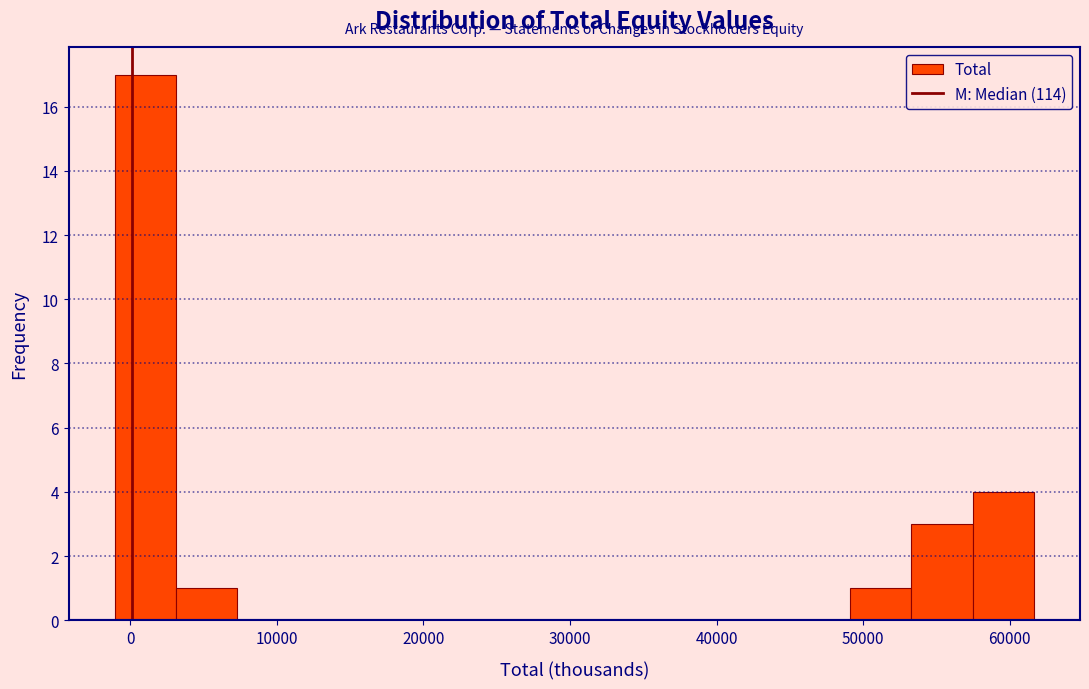

What is the height of the bar covering 57000 to 62000 on the x-axis? Neither the bar edges nor the heights are printed on the chart, so give them approximately, as read against the axes.

4